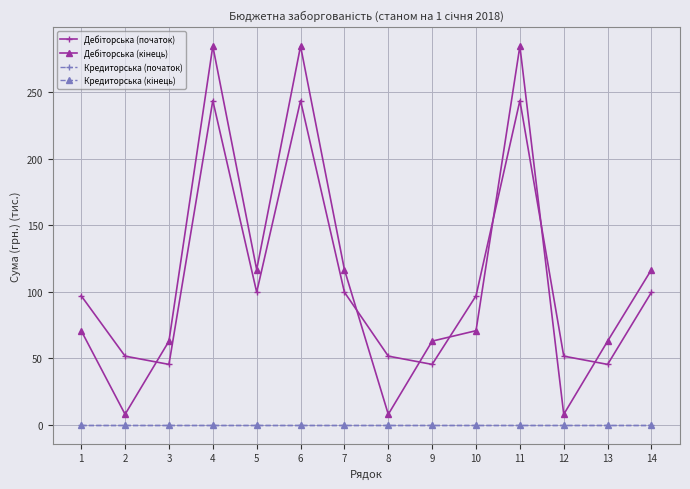

Is this an area chart (filled region under the line)?

No